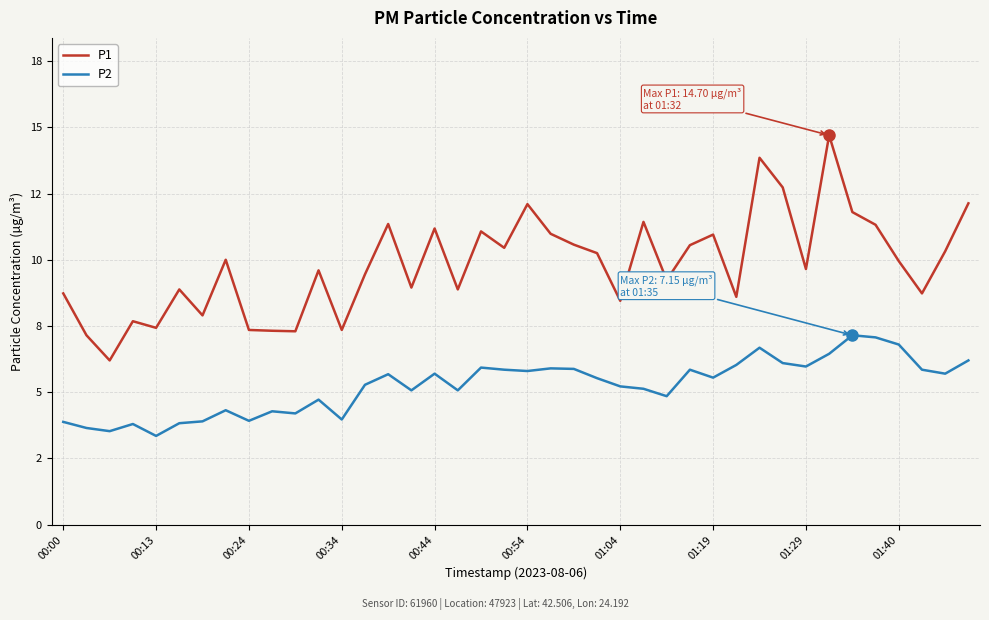

What is the sum of all P1 values?

392.5